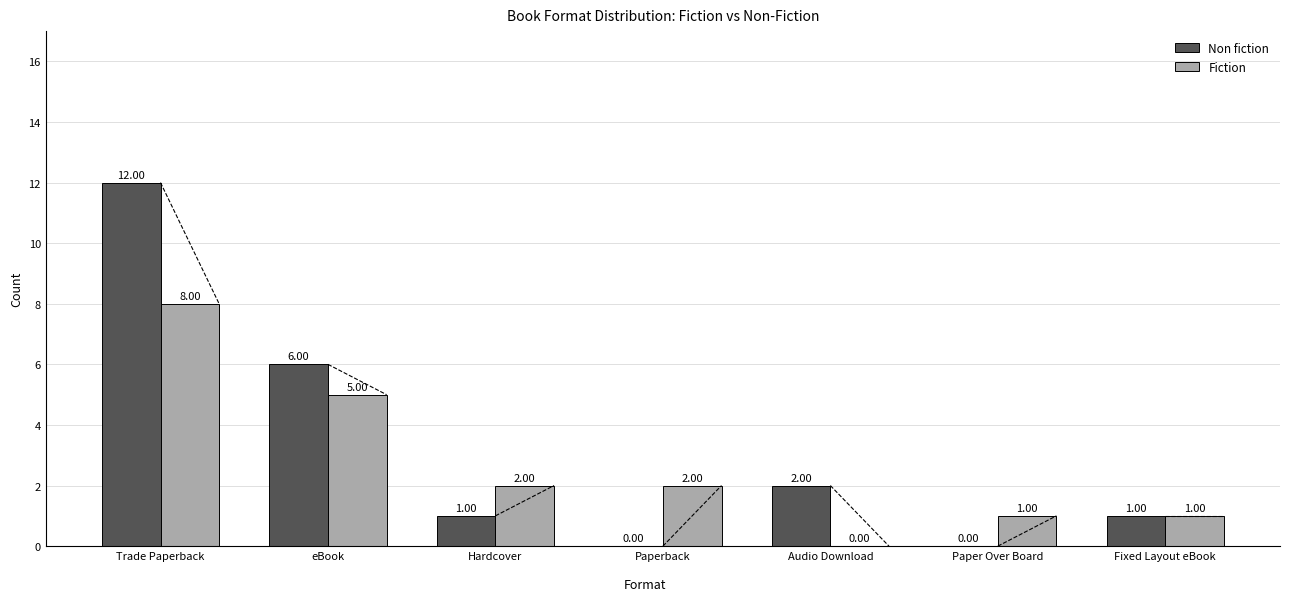

Where does the Fiction series first go above 2?

Trade Paperback